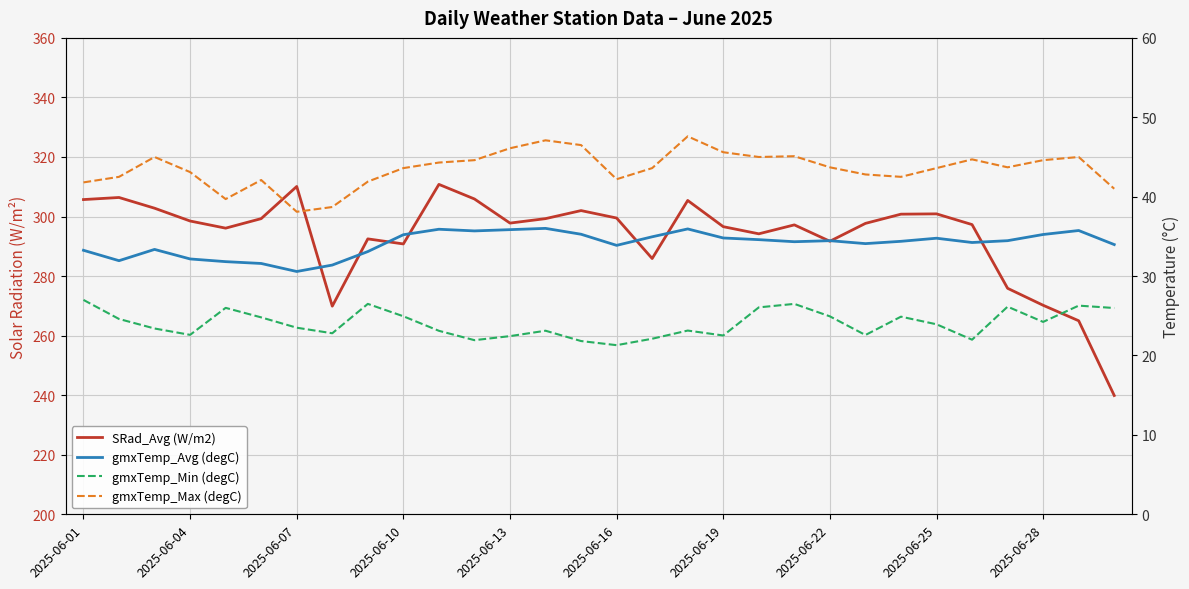

Is it true that gmxTemp_Max (degC) equals 57.3 at 2025-06-04?

False